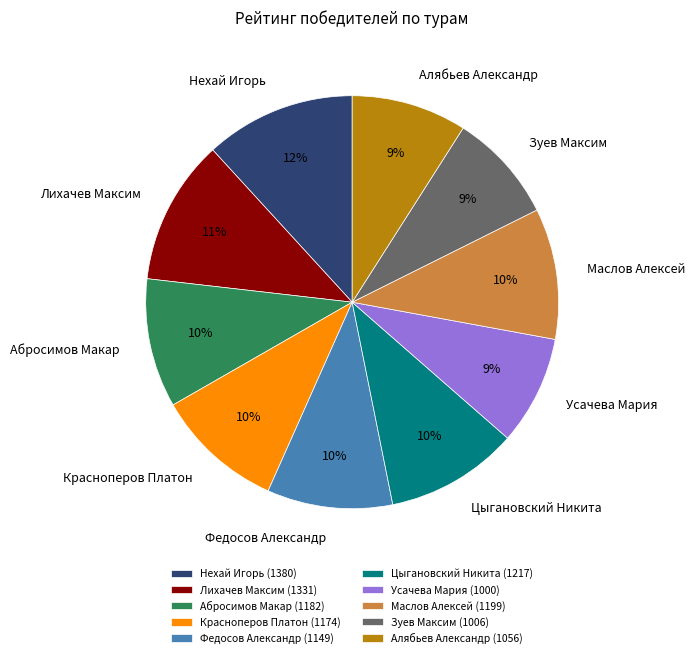

To the nearest percent, what is the difference between the largest and smallest slice percentages?

3%